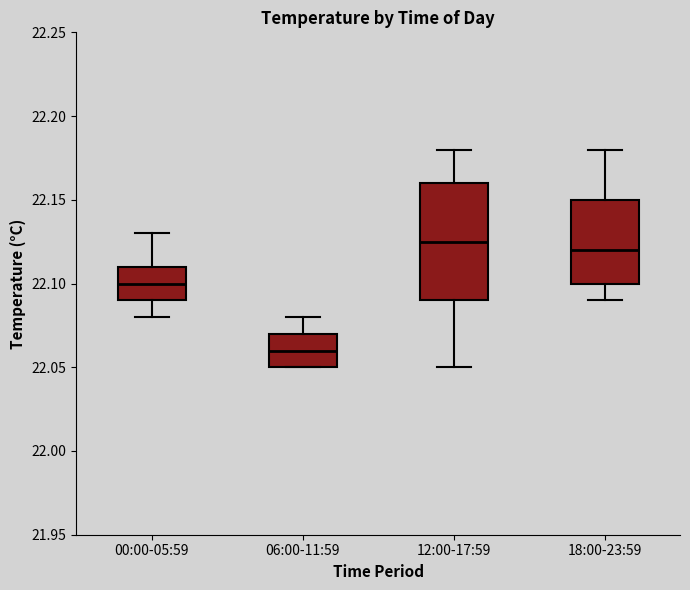

Where is the lower edge of the box for 06:00-11:59 on the y-axis? The values are not printed on the chart, so give them approximately, as read against the axis.

22.050